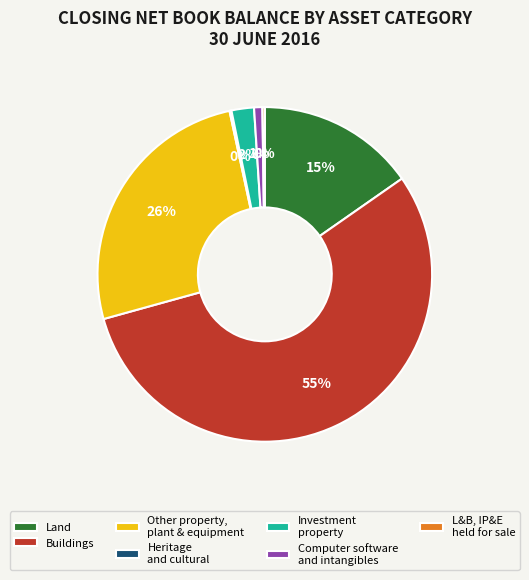

To the nearest percent, what is the difference between the Land and Investment property slice percentages?

13%